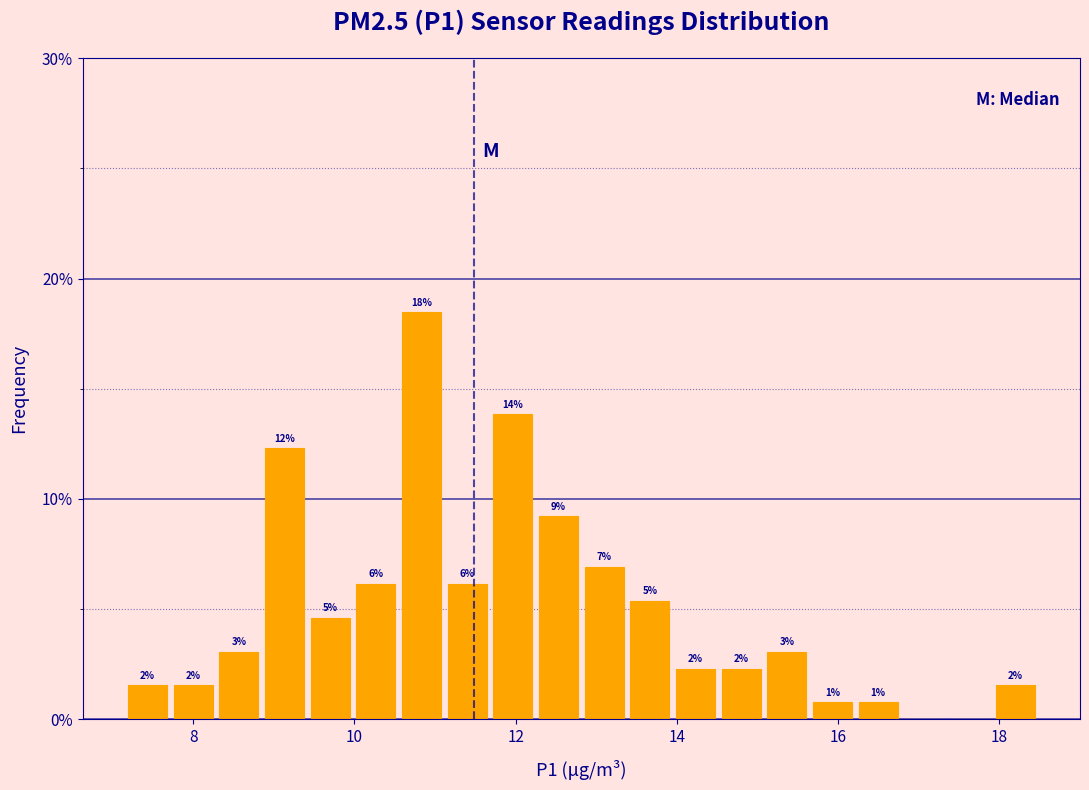

Around what value on the x-axis is the tallest bar? Give the approximate position of its centre, as read against the axis.

10.8